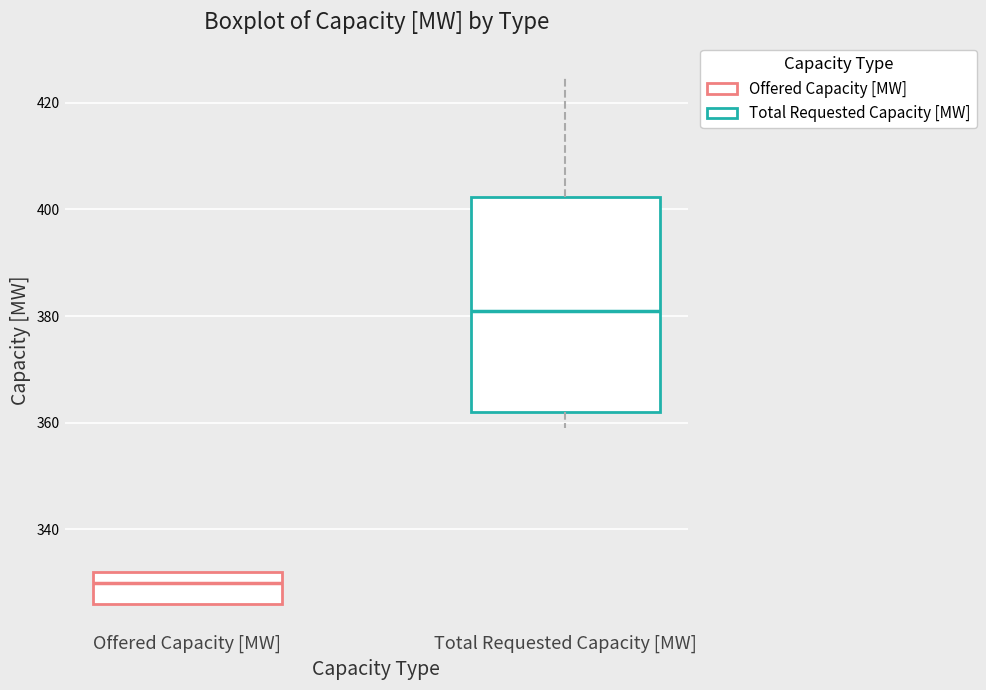

Where does the median line of the box for Offered Capacity [MW] sit on the y-axis? The values are not printed on the chart, so give them approximately, as read against the axis.

330